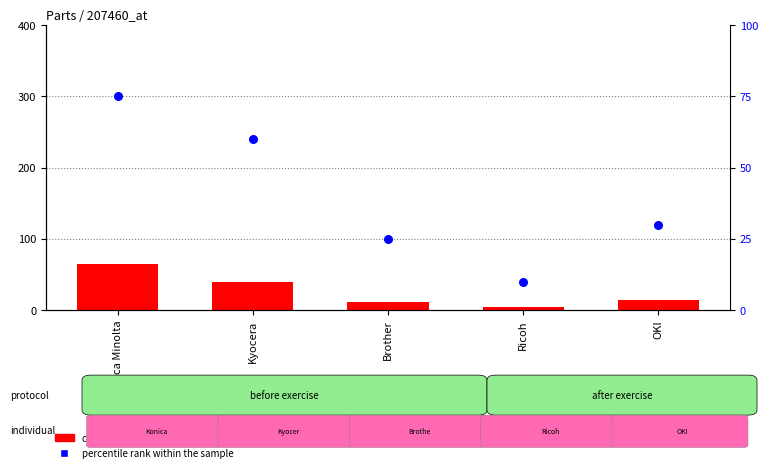

Is the value of percentile rank within the sample at Kyocera greater than the value of count at OKI?

Yes